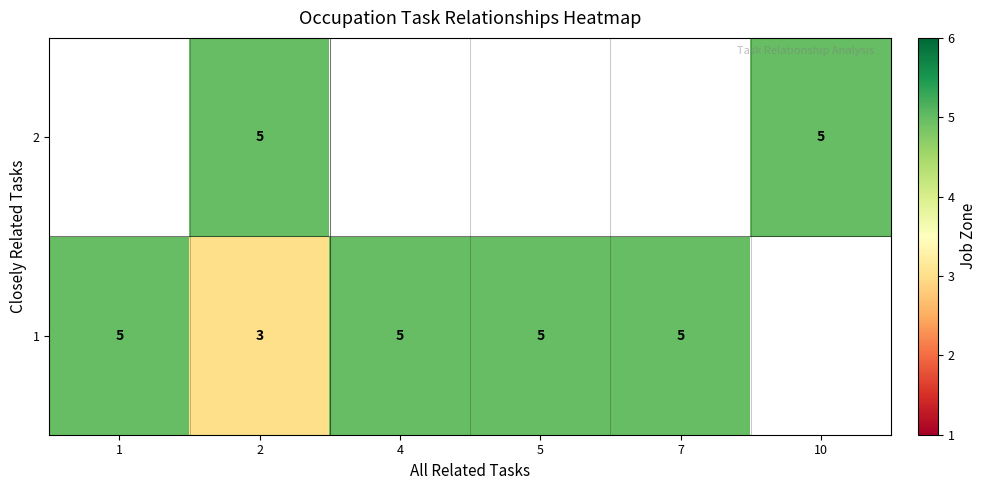

Is it true that 1 equals 5 at 5?

True